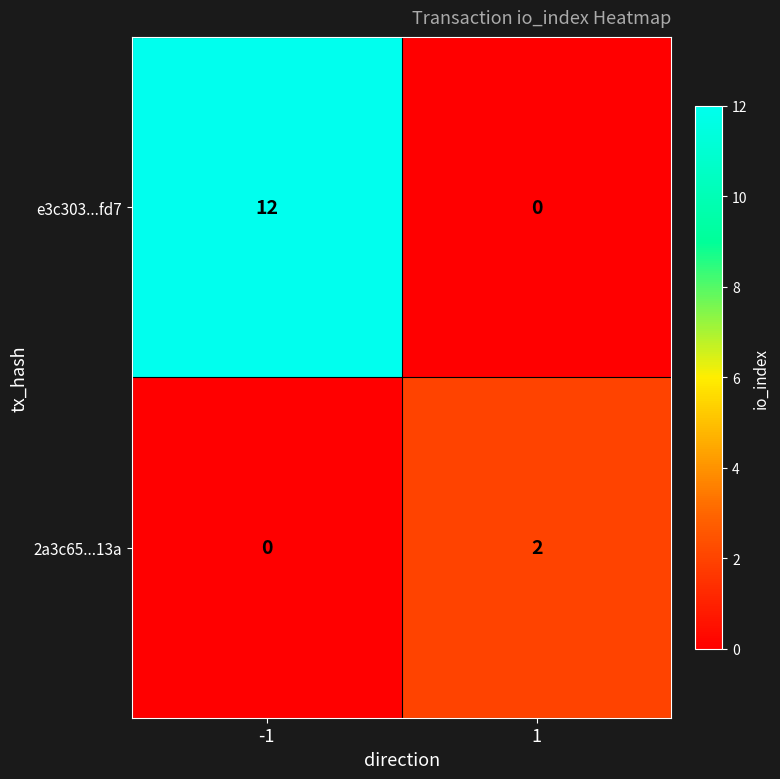

What is the difference between the e3c303...fd7 values at 1 and -1?

12